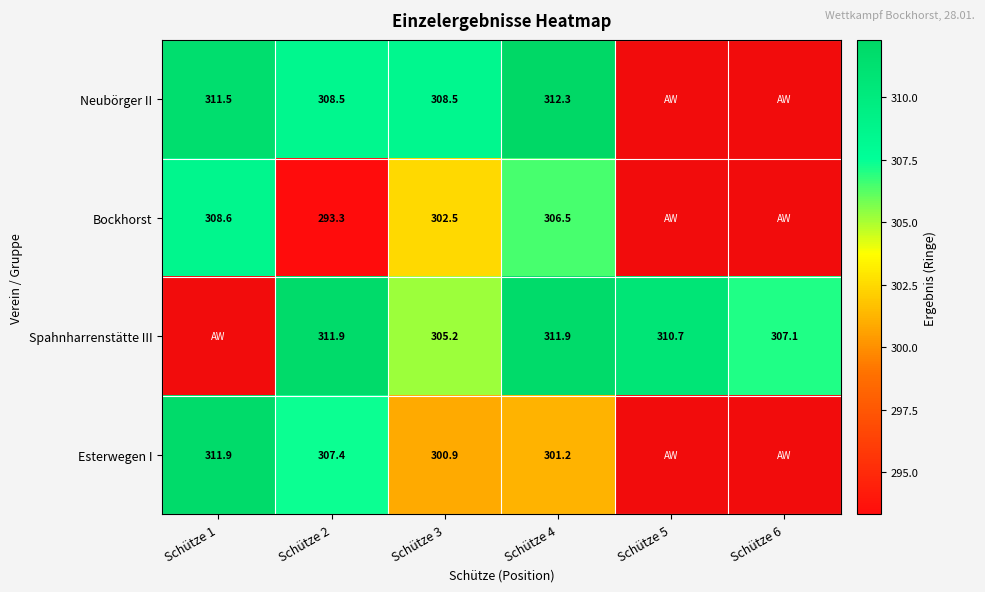

At Schütze 3, list the series in order from smallest to largest.

Esterwegen I, Bockhorst, Spahnharrenstätte III, Neubörger II